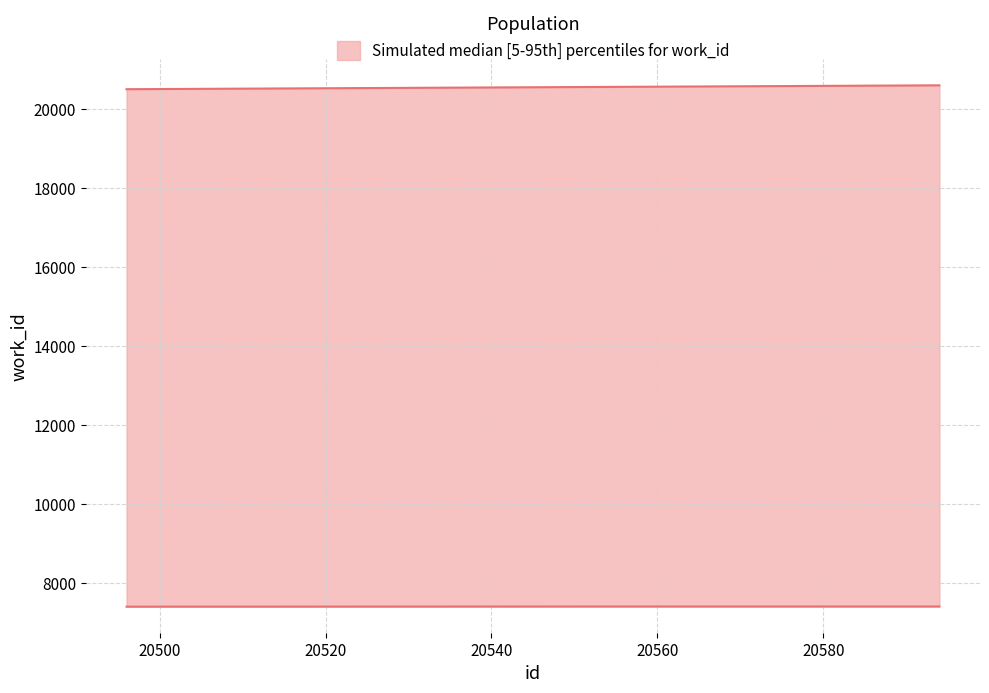

Does the chart have visible grid lines?

Yes